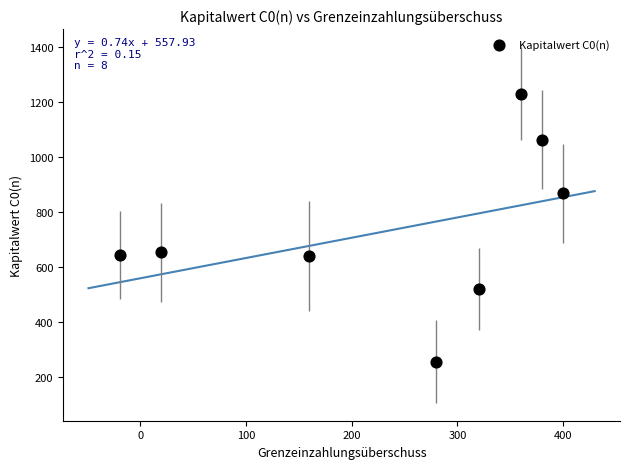

What is the range of Y values (max minus min)?

975.1